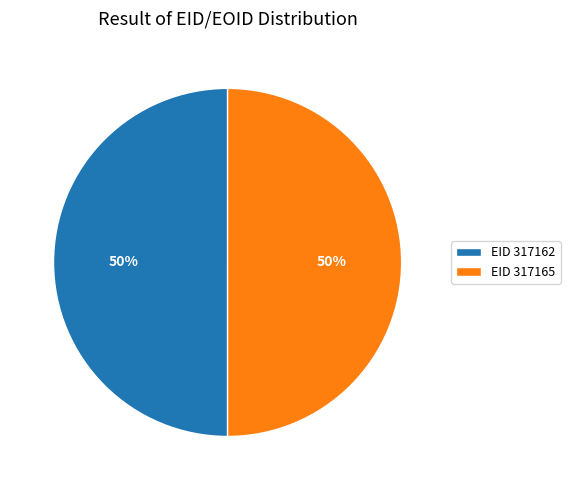

What percentage is the EID 317165 slice, to the nearest percent?

50%